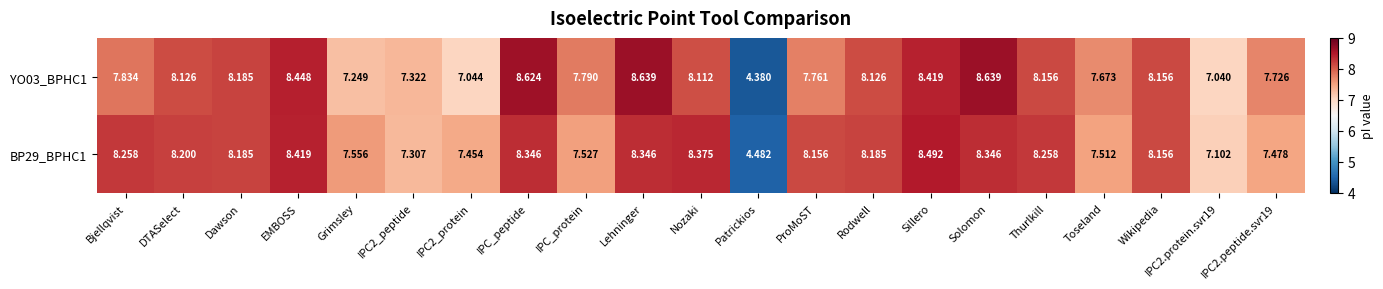

How many series are shown in this chart?

2